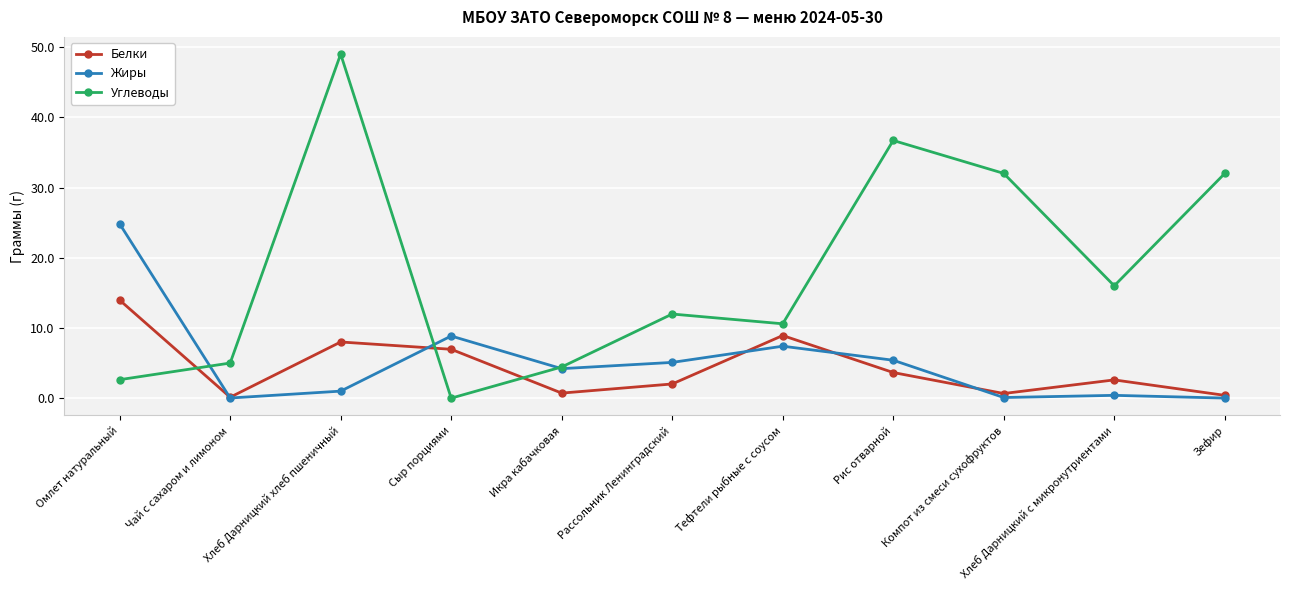

Which series changed the most between Чай с сахаром и лимоном and Тефтели рыбные с соусом?

Белки